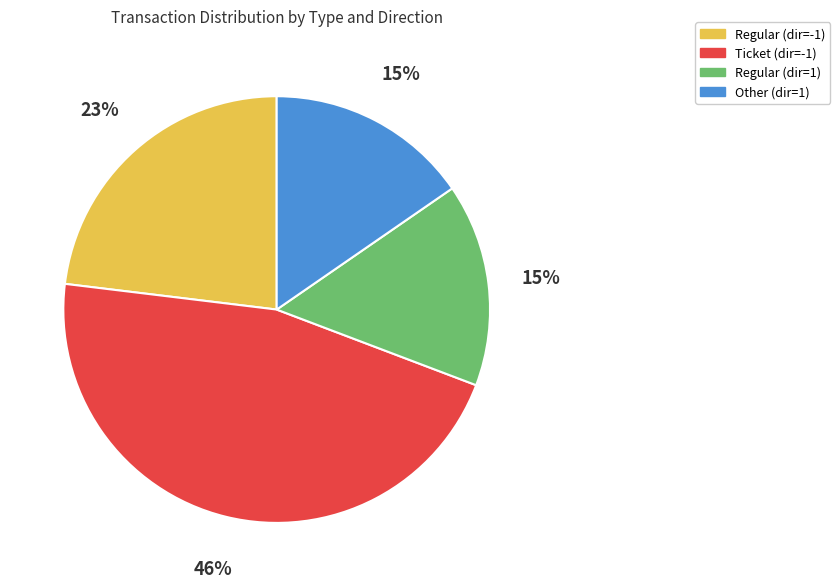

Which category has the biggest portion of the pie?

Ticket (dir=-1)